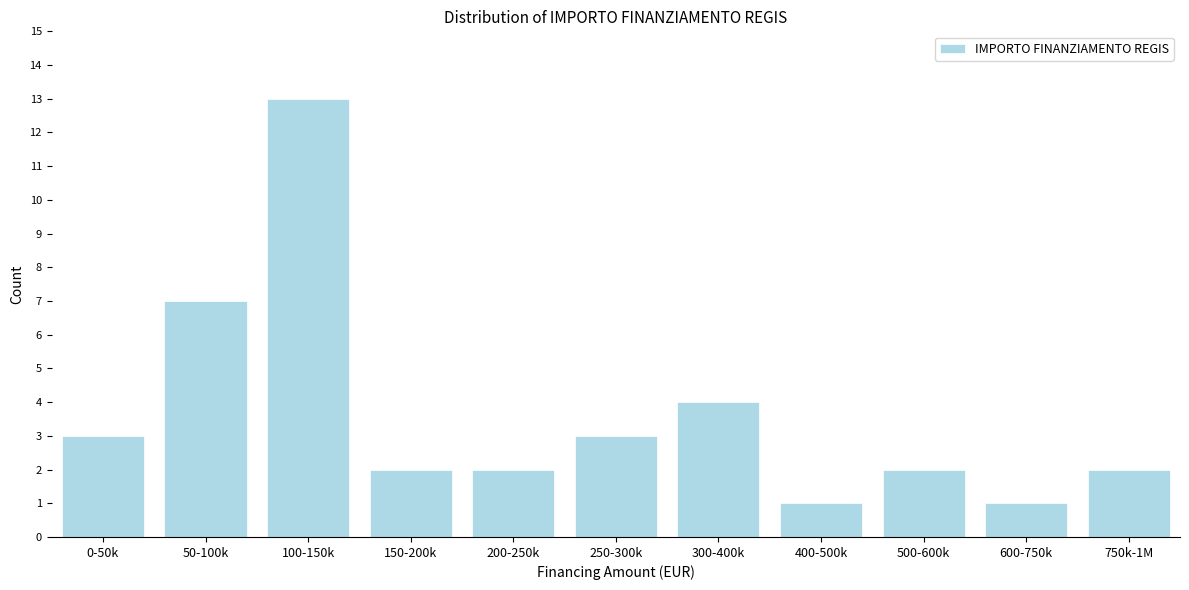

Reading left to right, list all the values displayed in this chart.

3	7	13	2	2	3	4	1	2	1	2